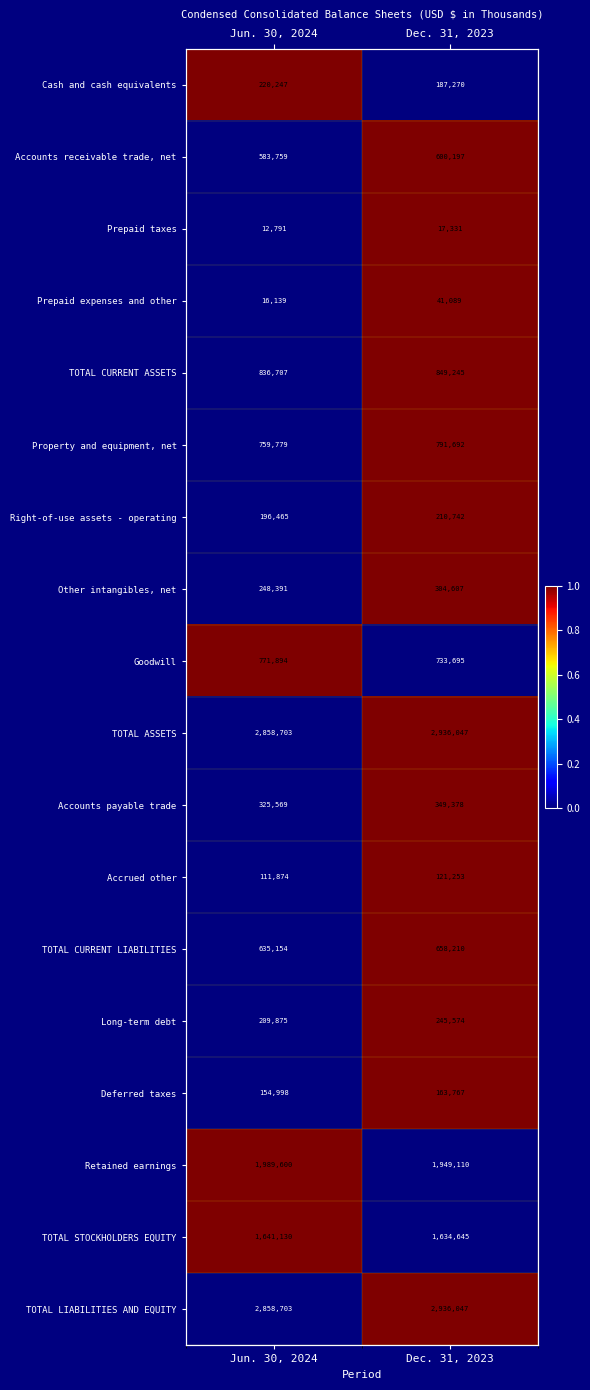

What is the difference between the highest and lowest values at Jun. 30, 2024?

1